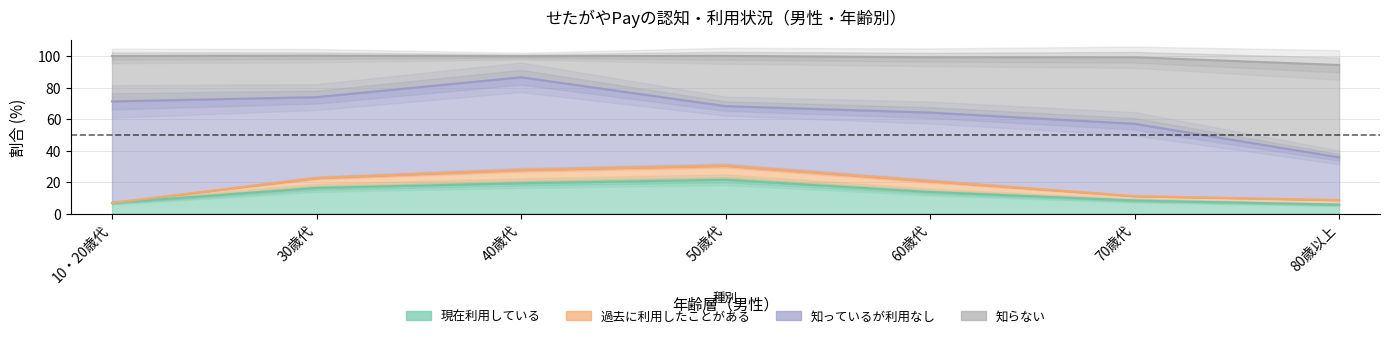

The value of 知らない at 70歳代 is 98.7. True or false?

False